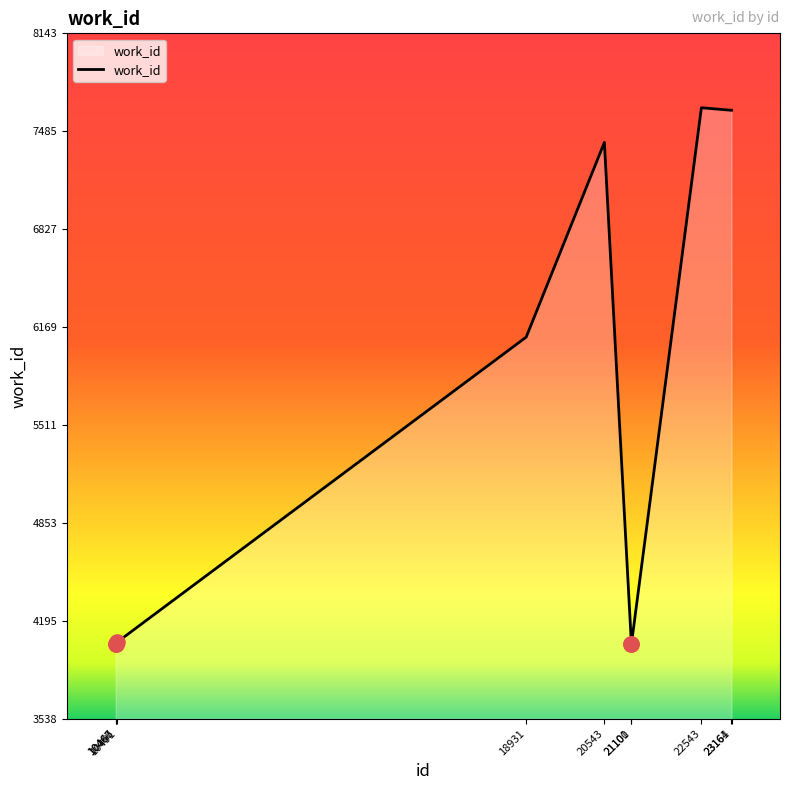

Between 20543 and 18931, which is larger?

20543